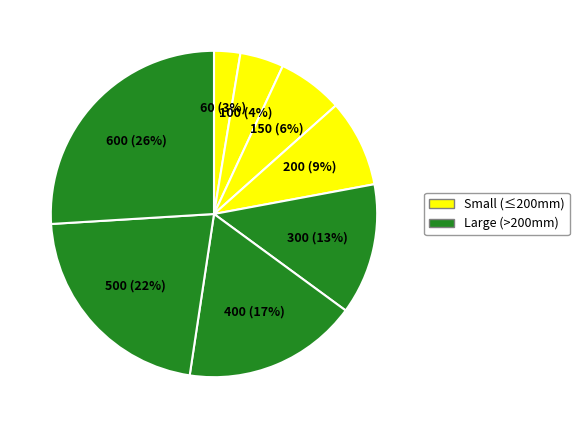

Is there any slice that represents more than half of the pie?

No